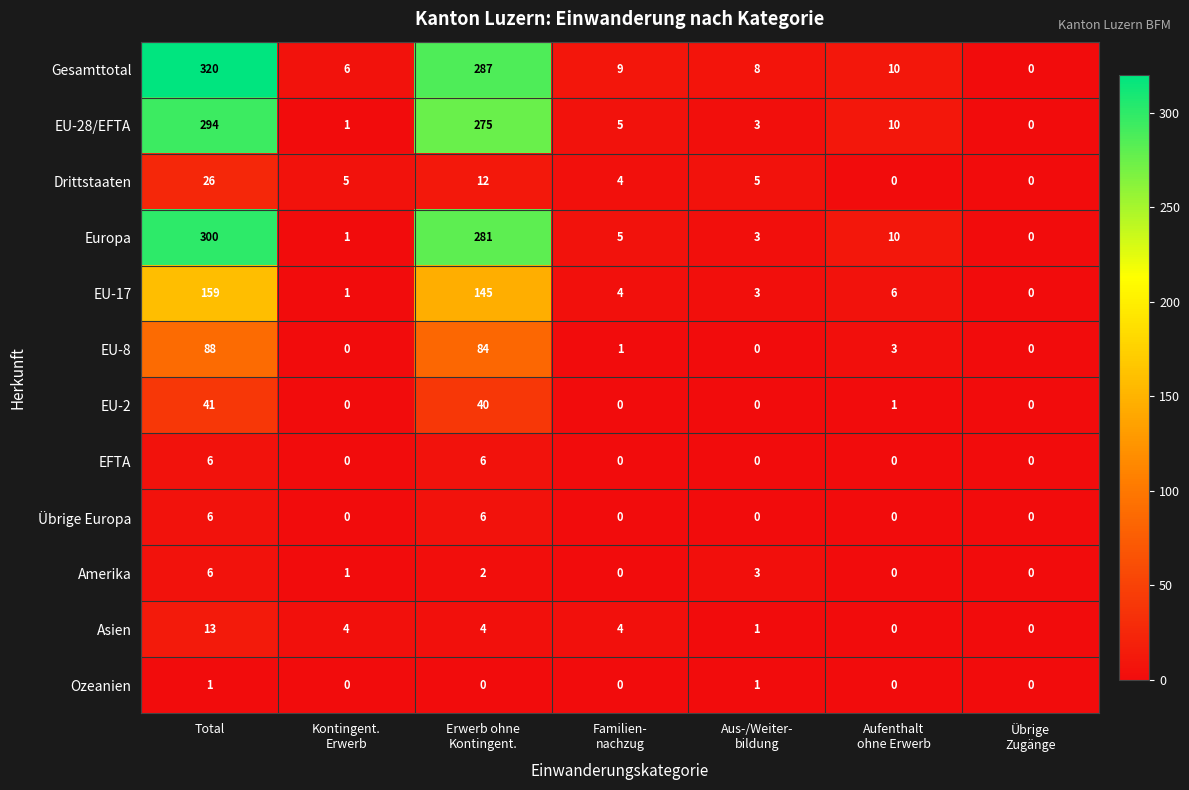

Which series has the largest total across all categories?

Gesamttotal